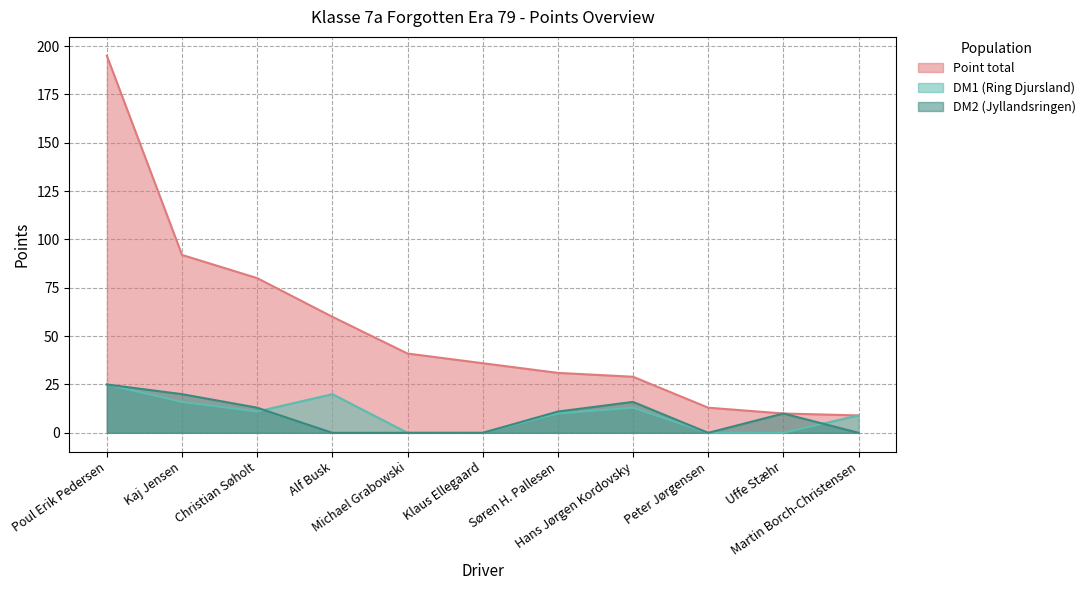

Which series changed the most between Alf Busk and Uffe Stæhr?

Point total